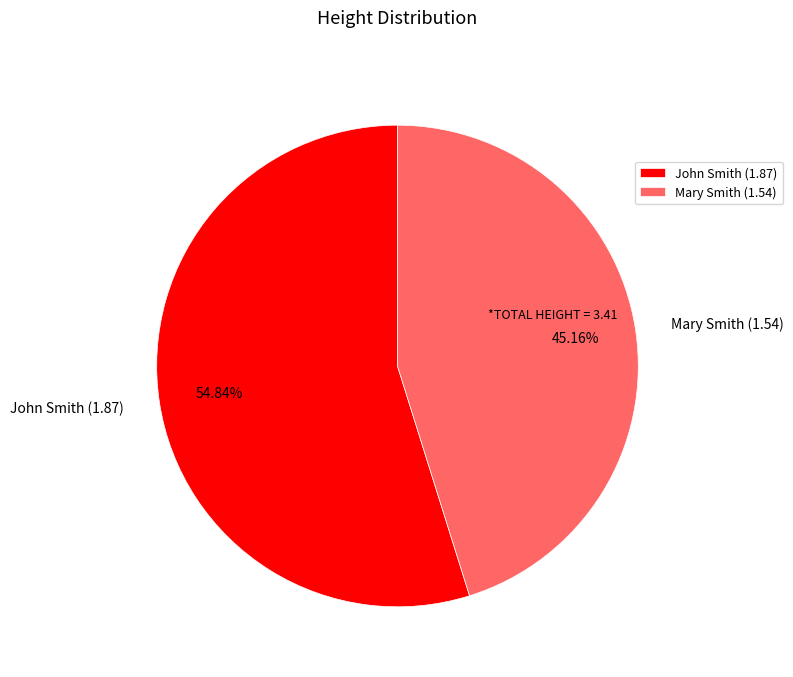

Which slice is the smallest?

Mary Smith